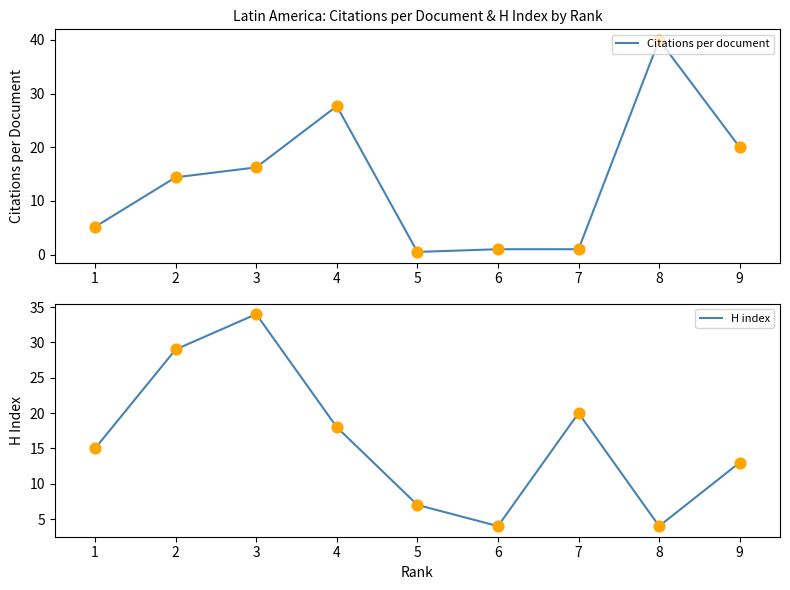

Which series has the largest Y range (max minus min)?

Citations per document